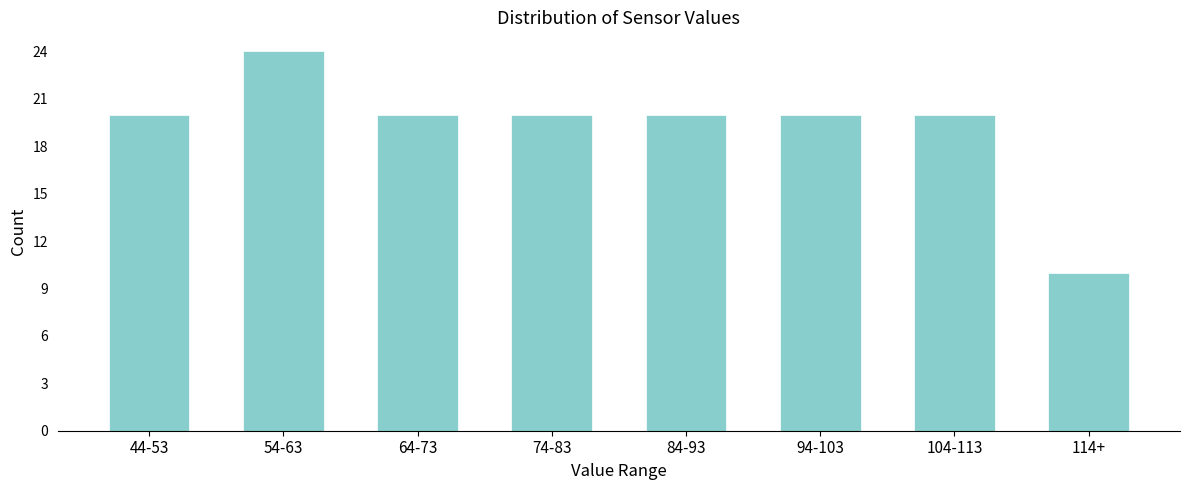

Reading left to right, list all the values displayed in this chart.

20	24	20	20	20	20	20	10